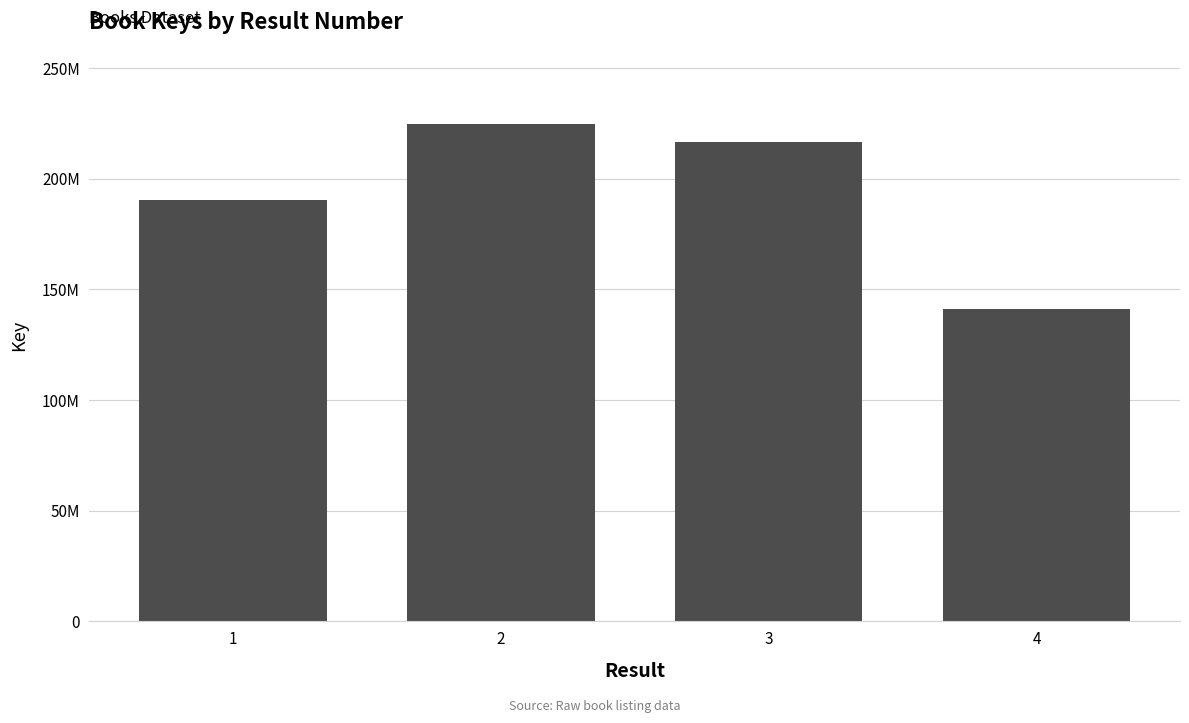

List the labels in order of value, largest first.

2, 3, 1, 4